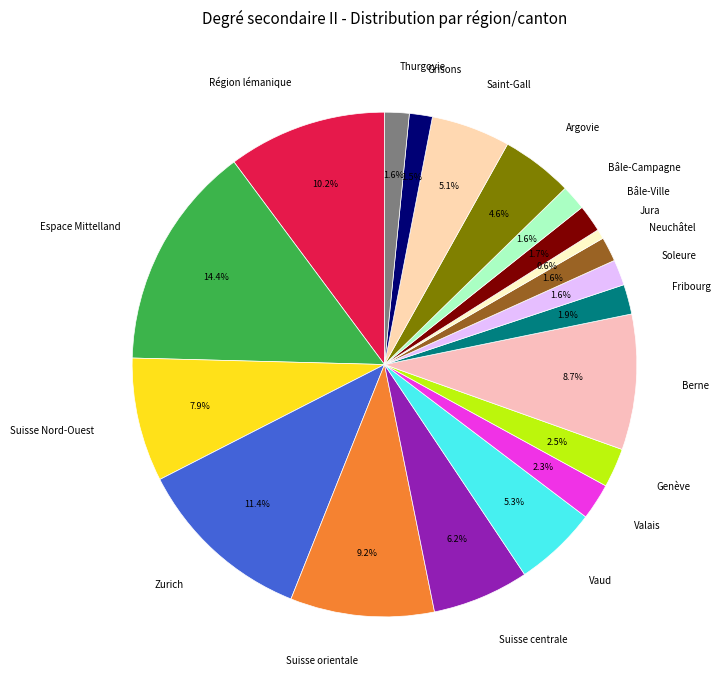

Approximately how many times larger is the value at Soleure compared to Neuchâtel?

1.0